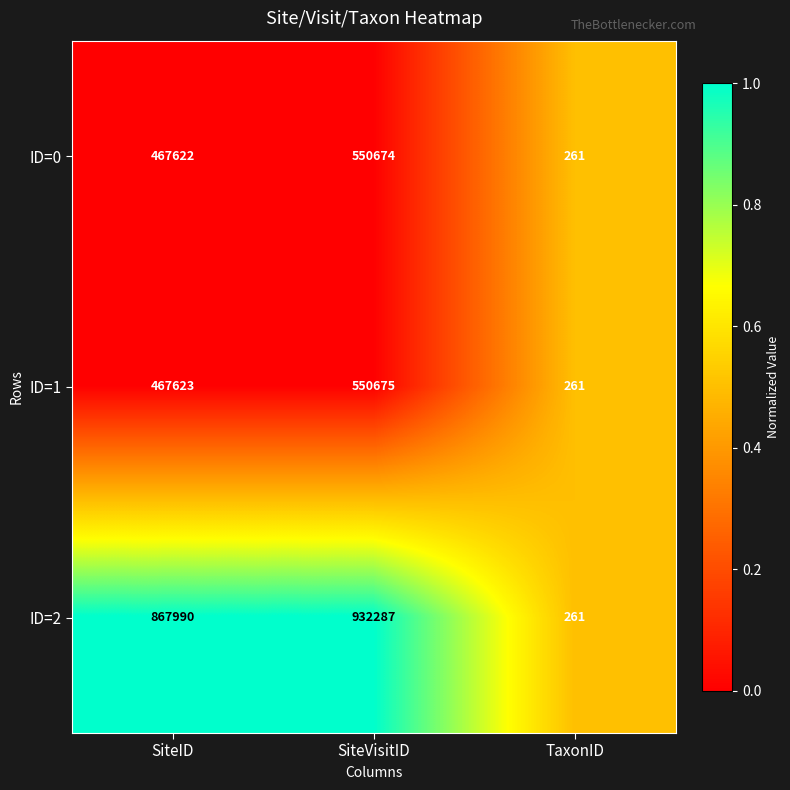

Reading left to right, transcribe all the data shown in this chart.

ID=0: 467622	550674	261
ID=1: 467623	550675	261
ID=2: 867990	932287	261